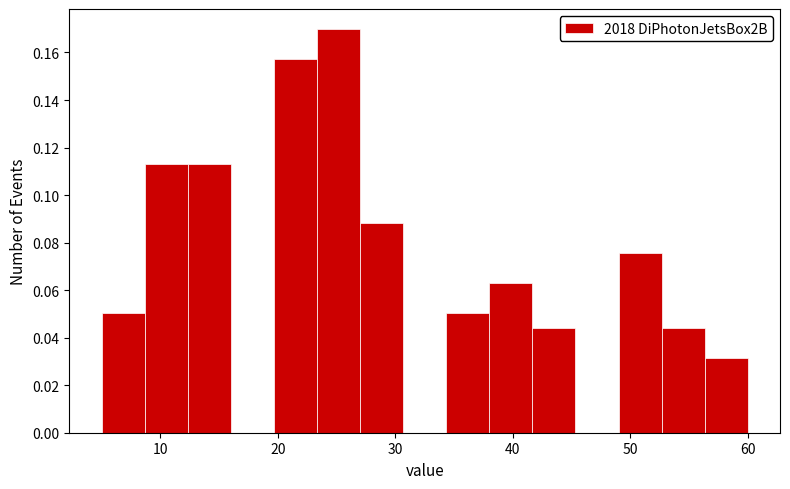

Around what value on the x-axis is the tallest bar? Give the approximate position of its centre, as read against the axis.

25